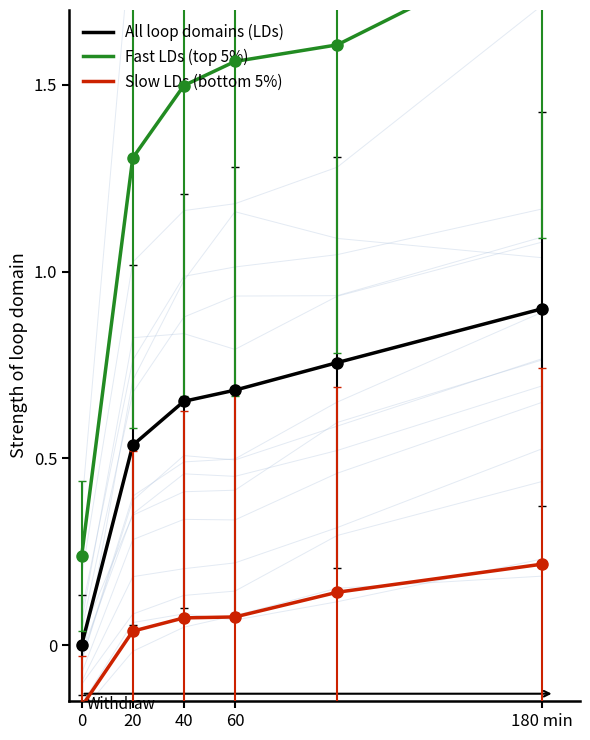

The All loop domains (LDs) series shows 0.5 at 20. True or false?

True